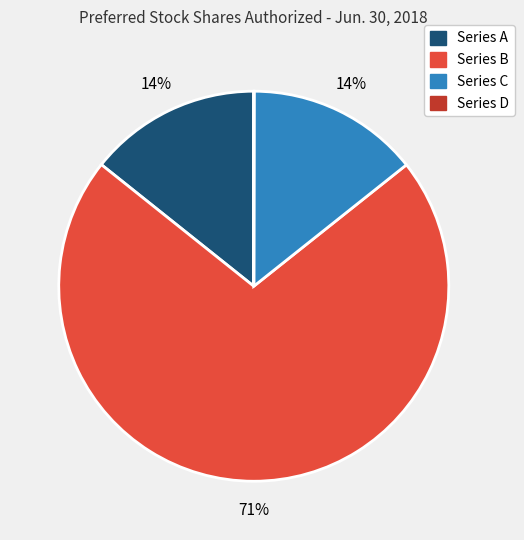

Does any single category account for the majority?

Yes